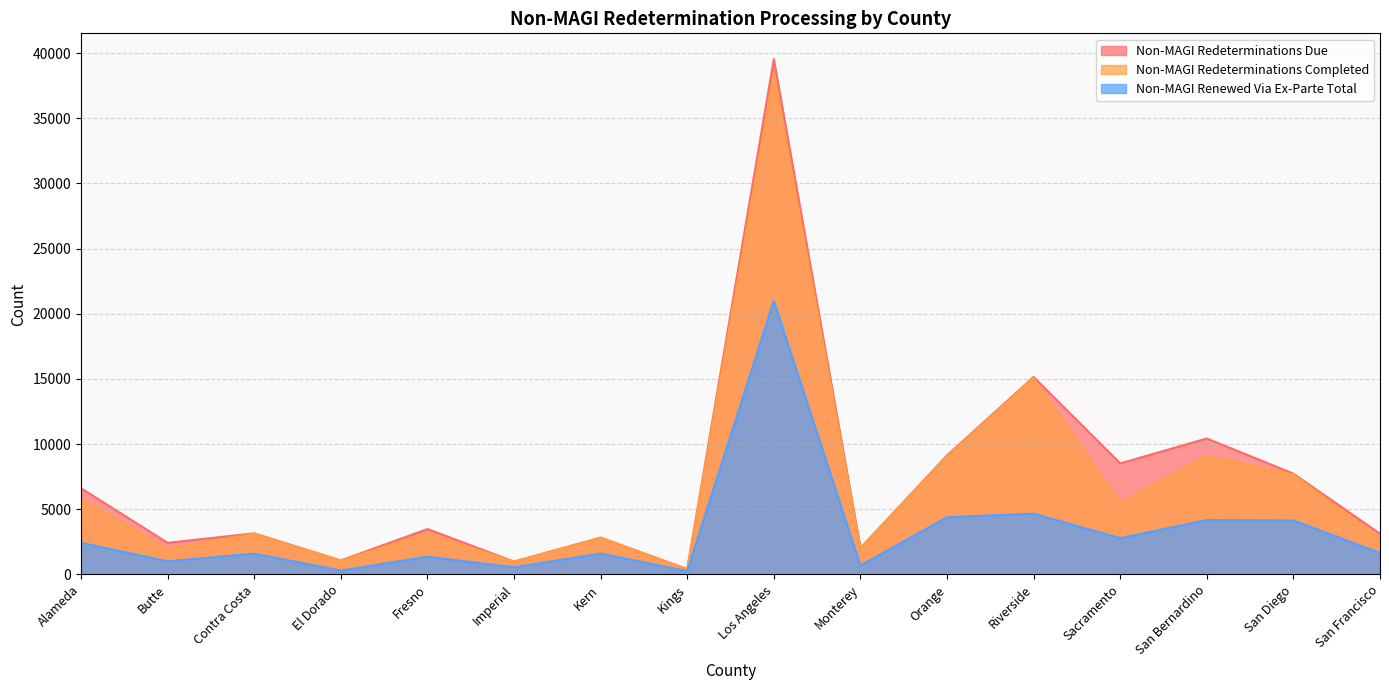

How many lines are shown in the chart?

3